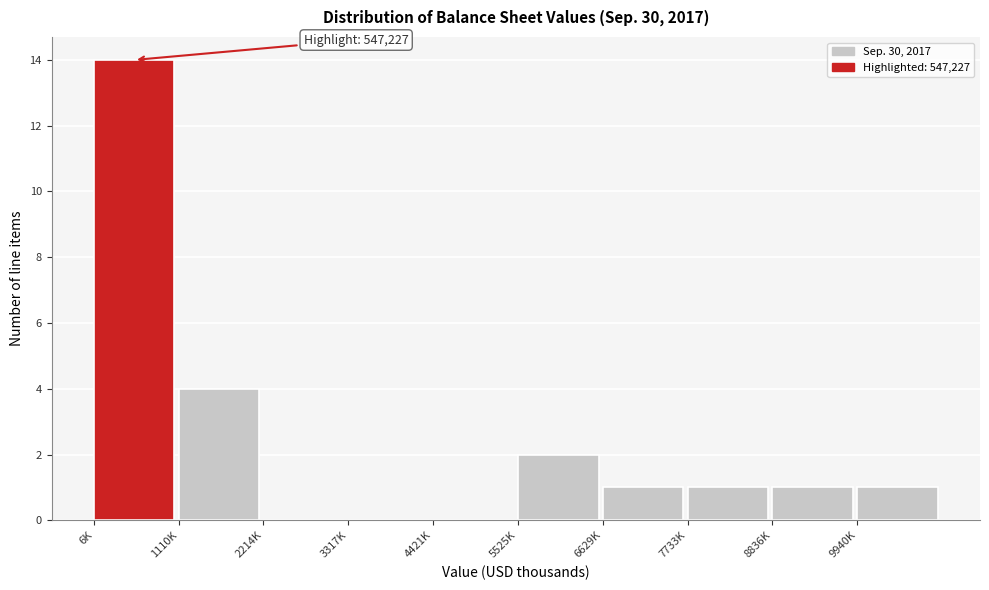

Reading right to left, list all the values displayed in this chart.

9940K=1	8836K=1	7733K=1	6629K=1	5525K=2	4421K=0	3317K=0	2214K=0	1110K=4	6K=14